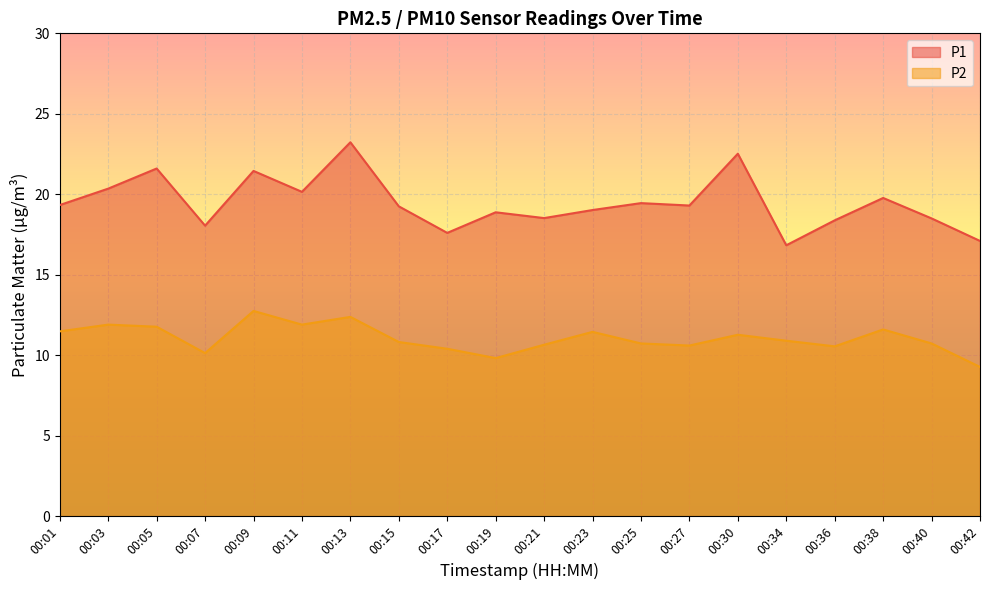

What is the difference between the maximum and second lowest values in the P1 series?

6.1